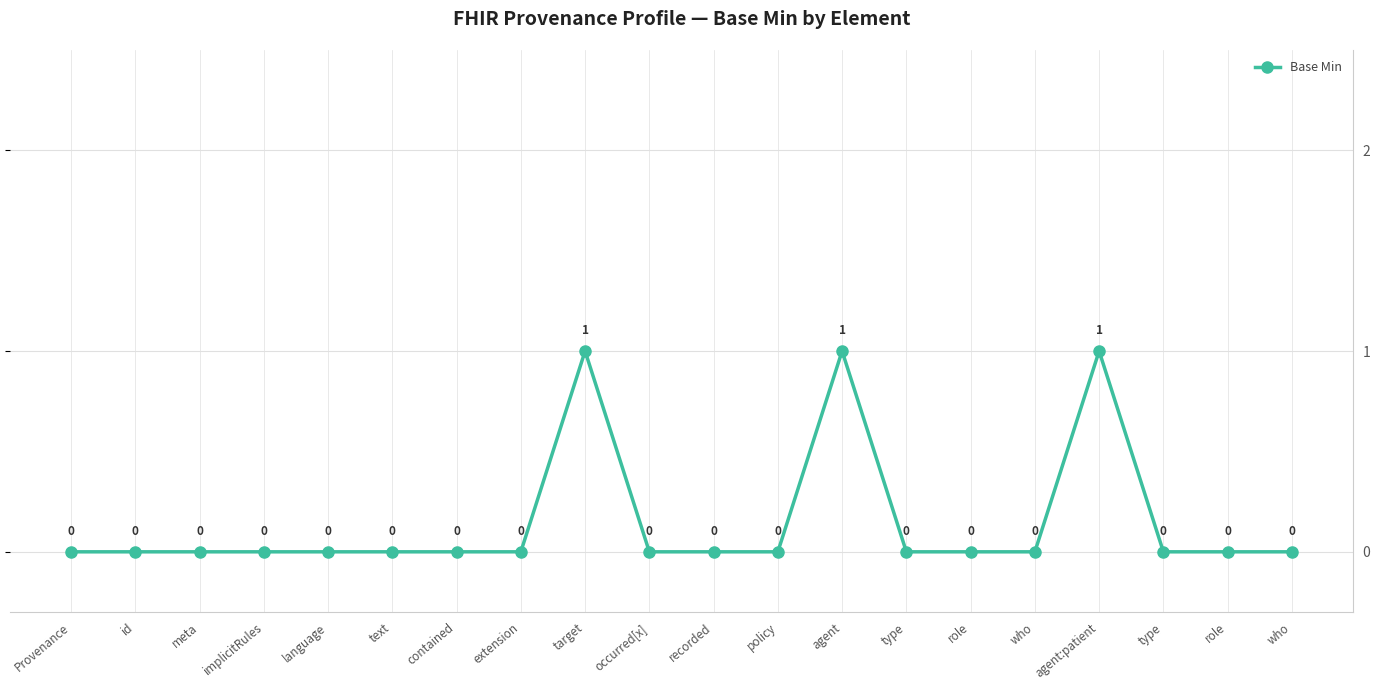

What is the difference between the maximum and minimum values?

1